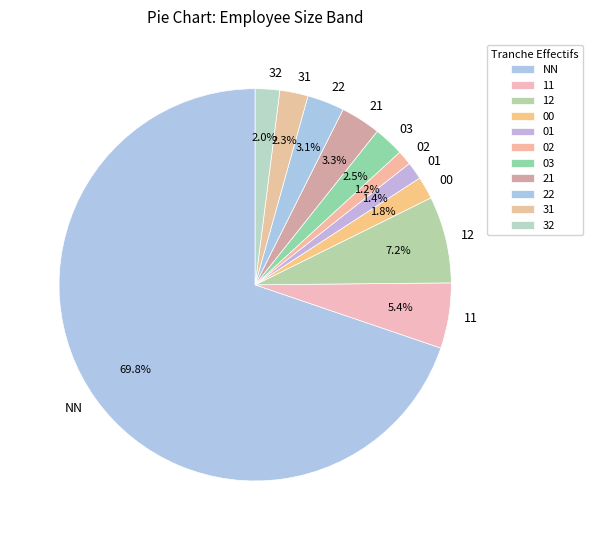

Between 02 and 22, which is larger?

22